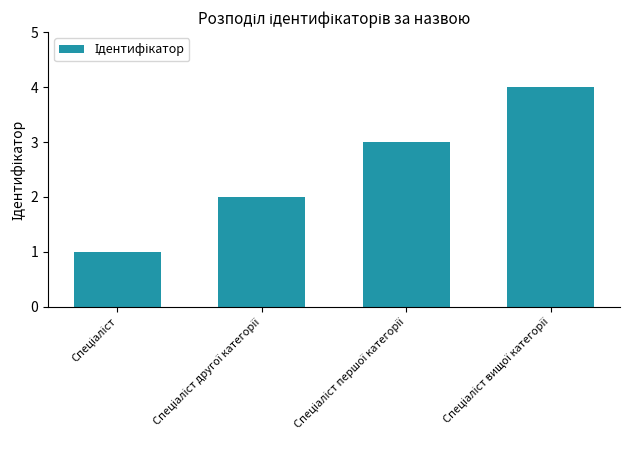

What is the greatest value displayed?

4